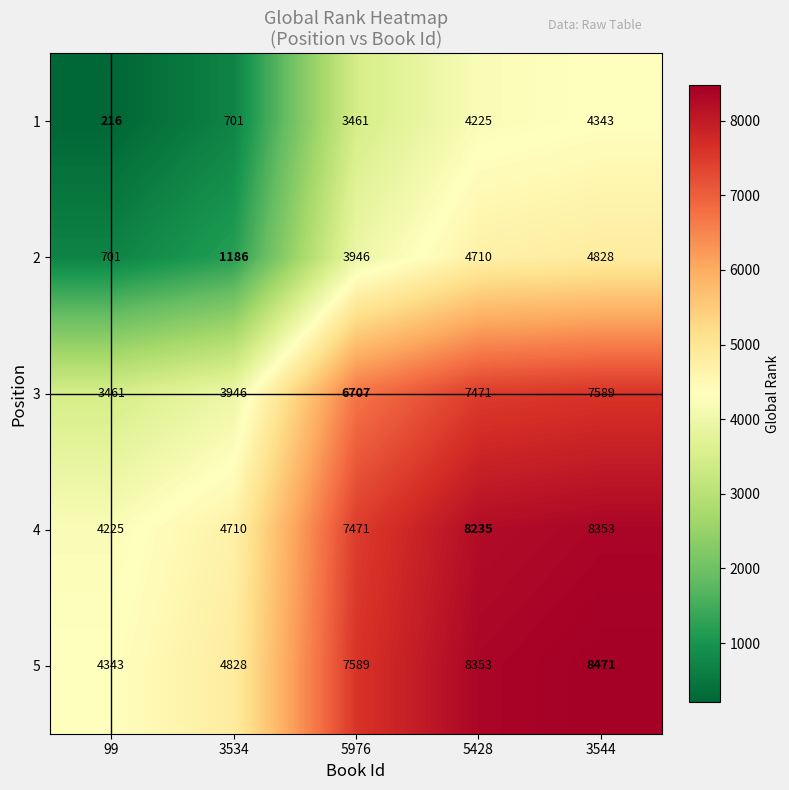

List the labels in order of 5 value, largest first.

3544, 5428, 5976, 3534, 99